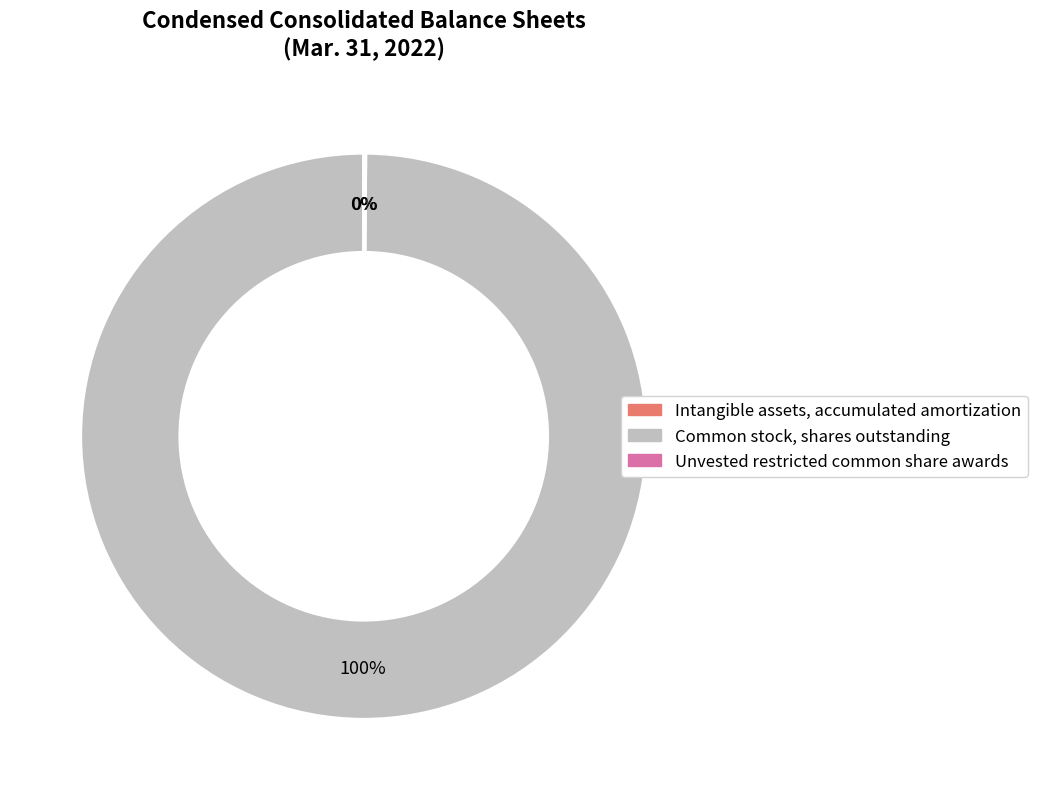

Which category has the biggest portion of the pie?

Common stock, shares outstanding